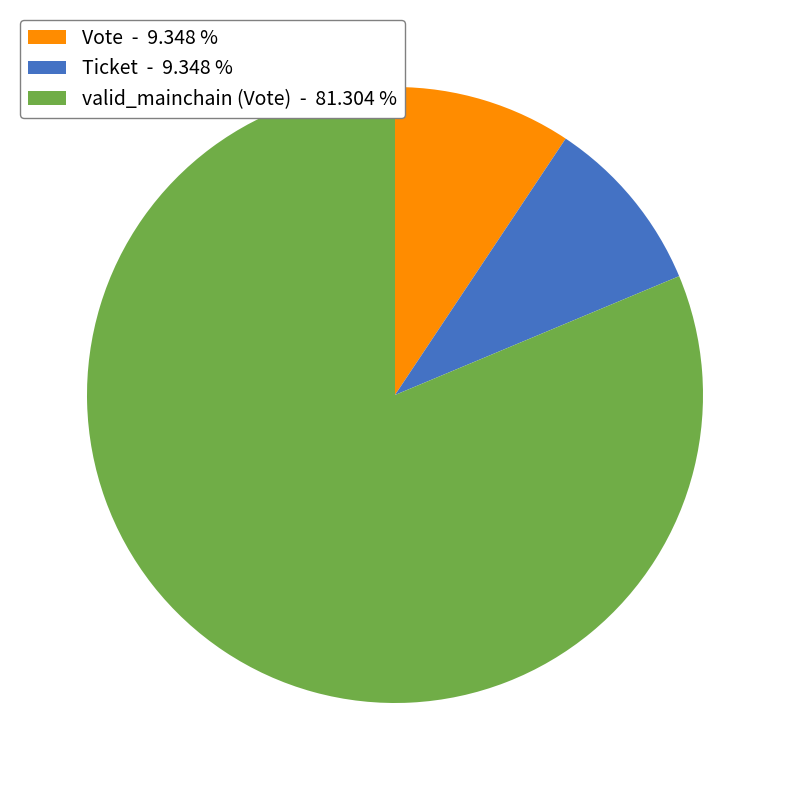

Count the number of slices in the pie.

3